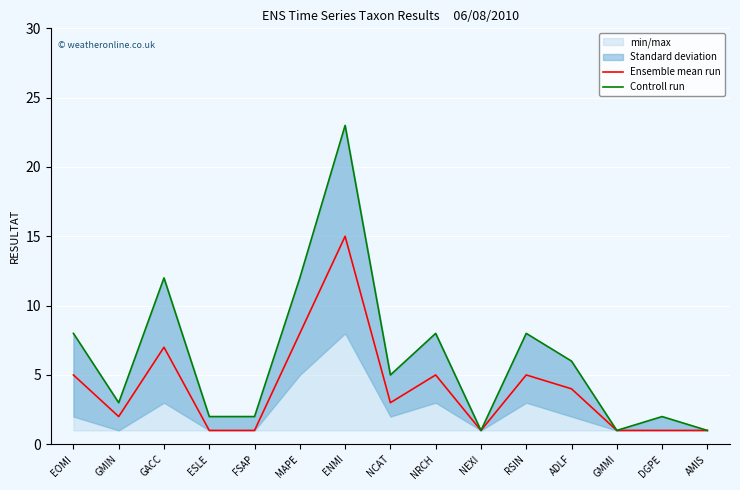

What is the average value of the Controll run series?

6